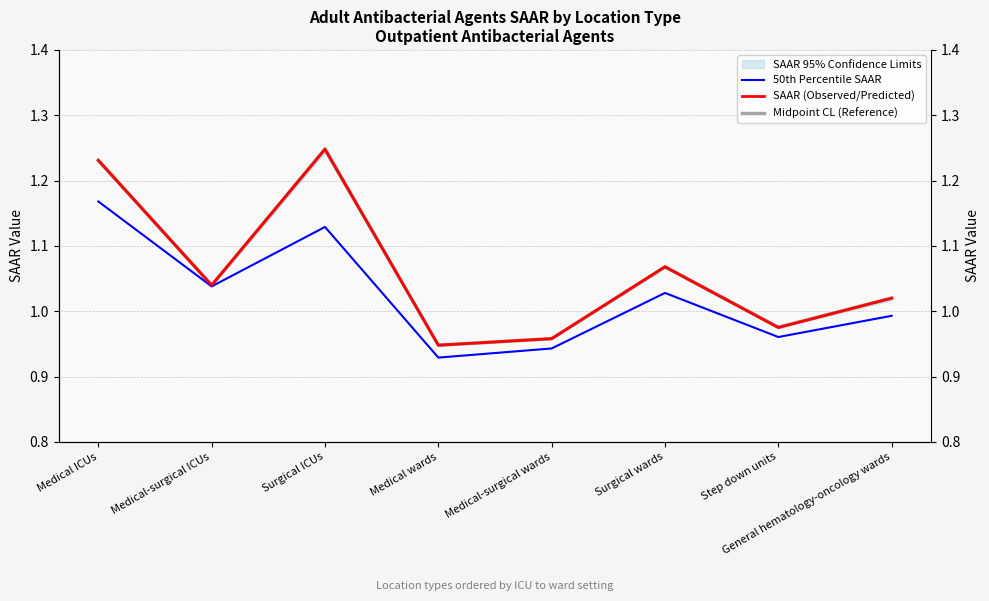

At which category is the sum across all series the highest?

Medical ICUs